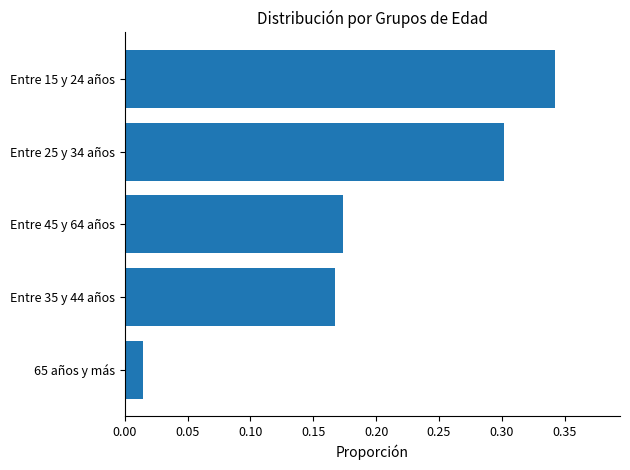

Where is the data nearest to the value 0?

65 años y más